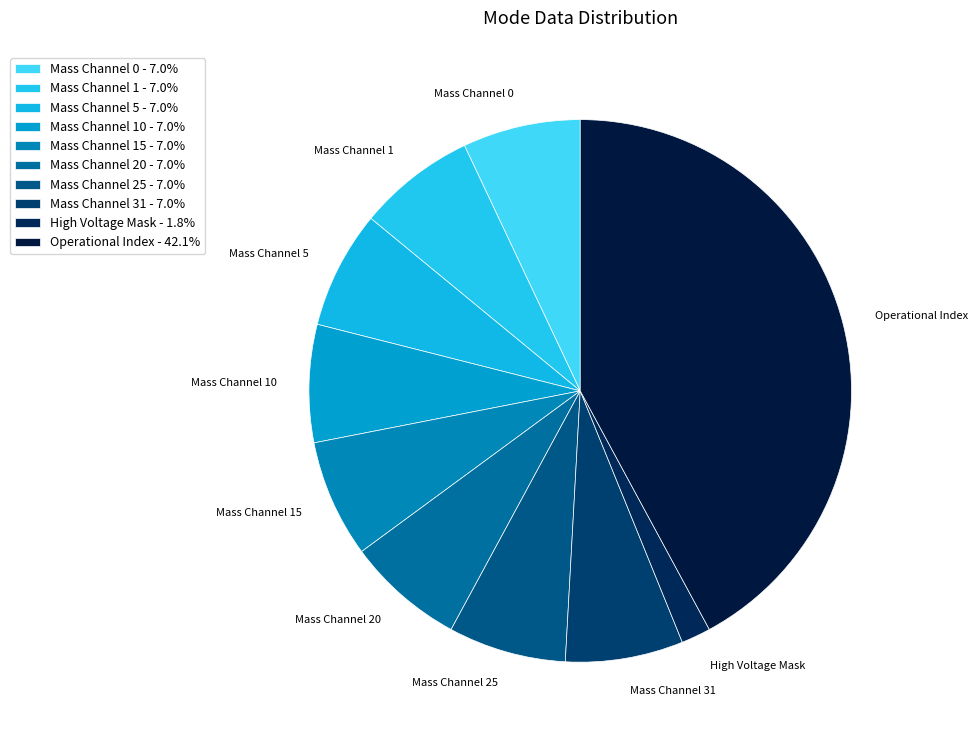

How many segments does this pie chart have?

10